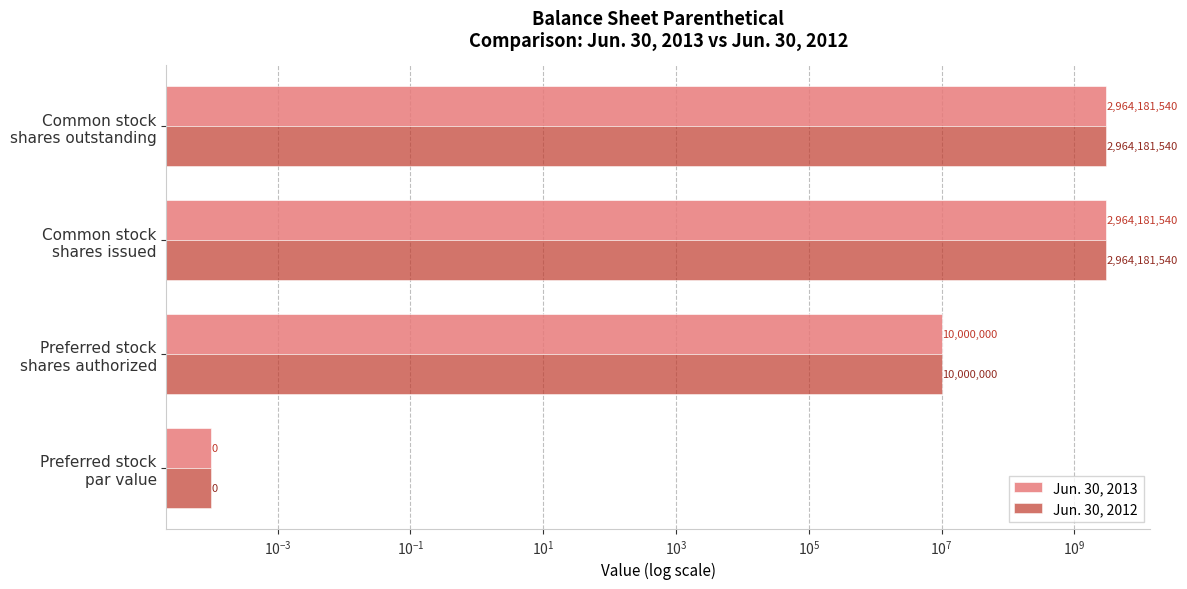

Which has a higher value, Common stock shares issued or Preferred stock par value?

Common stock shares issued